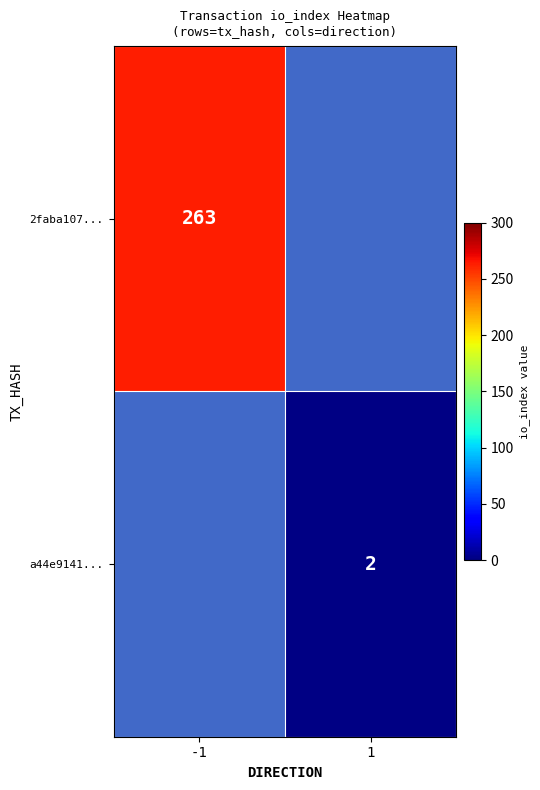

The value of 2faba107... at -1 is 168. True or false?

False